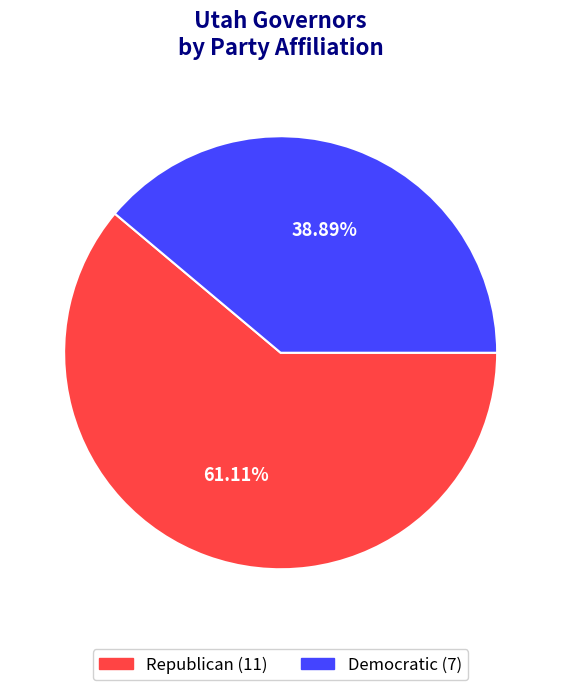

What is the majority slice?

Republican